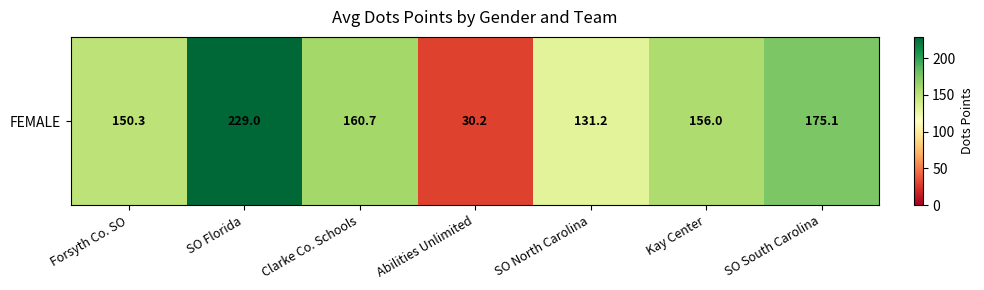

What is the sum of the values at Kay Center and Forsyth Co. SO?

306.3